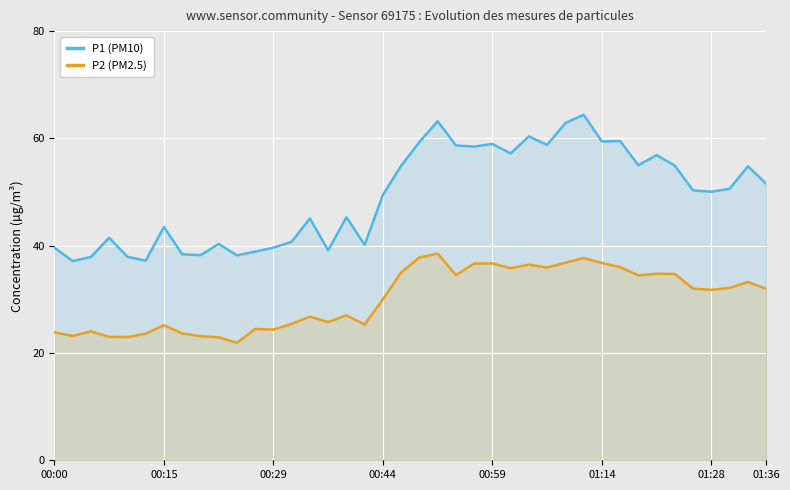

True or false: P1 (PM10) has more than 0 points higher than both neighbors.

True